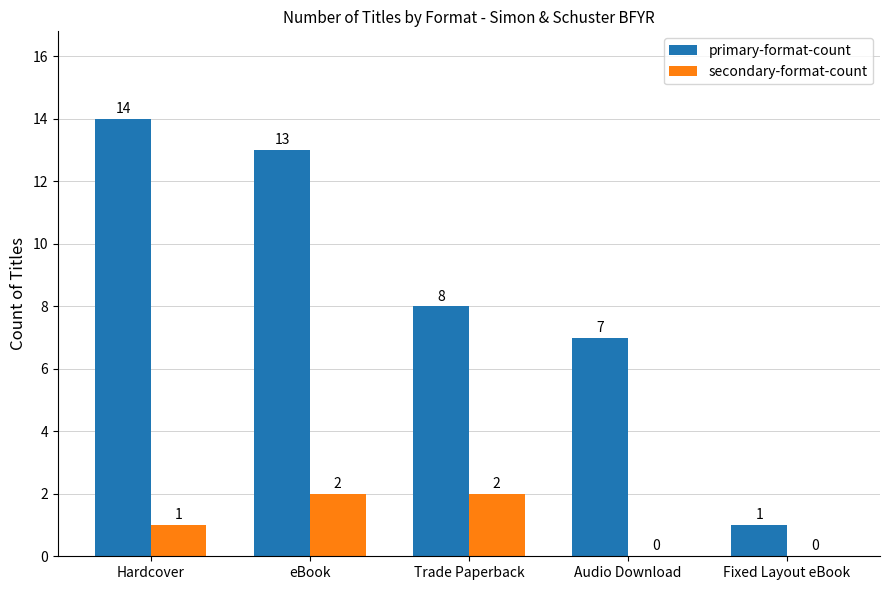

Which series has the largest total across all categories?

primary-format-count